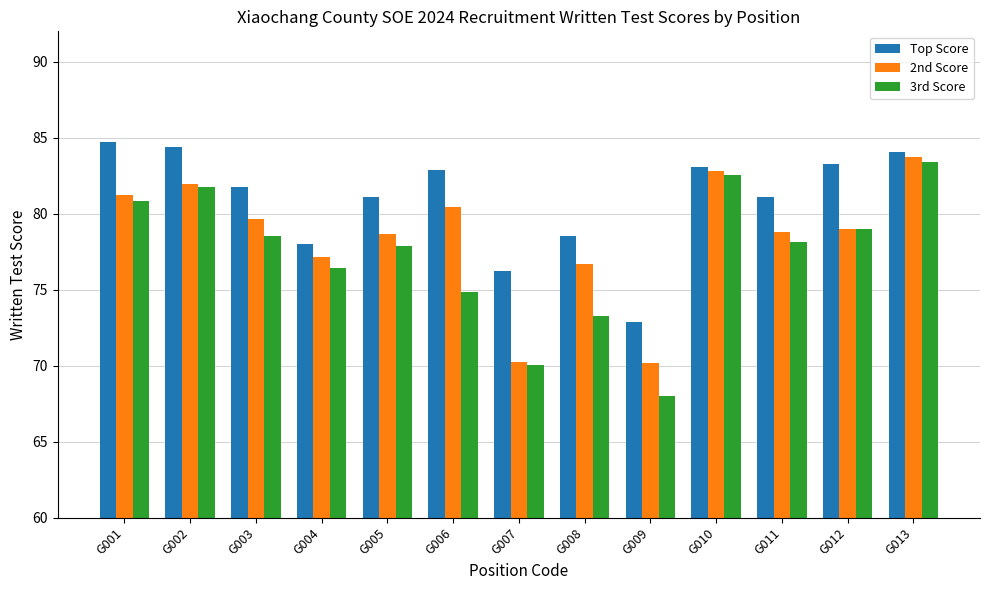

What is the difference between the maximum and minimum values in the 3rd Score series?

15.4